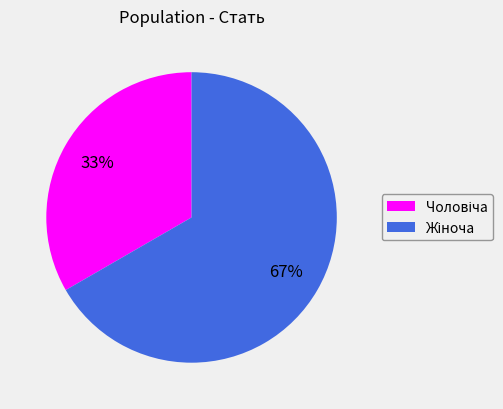

To the nearest percent, what is the average slice percentage?

50%